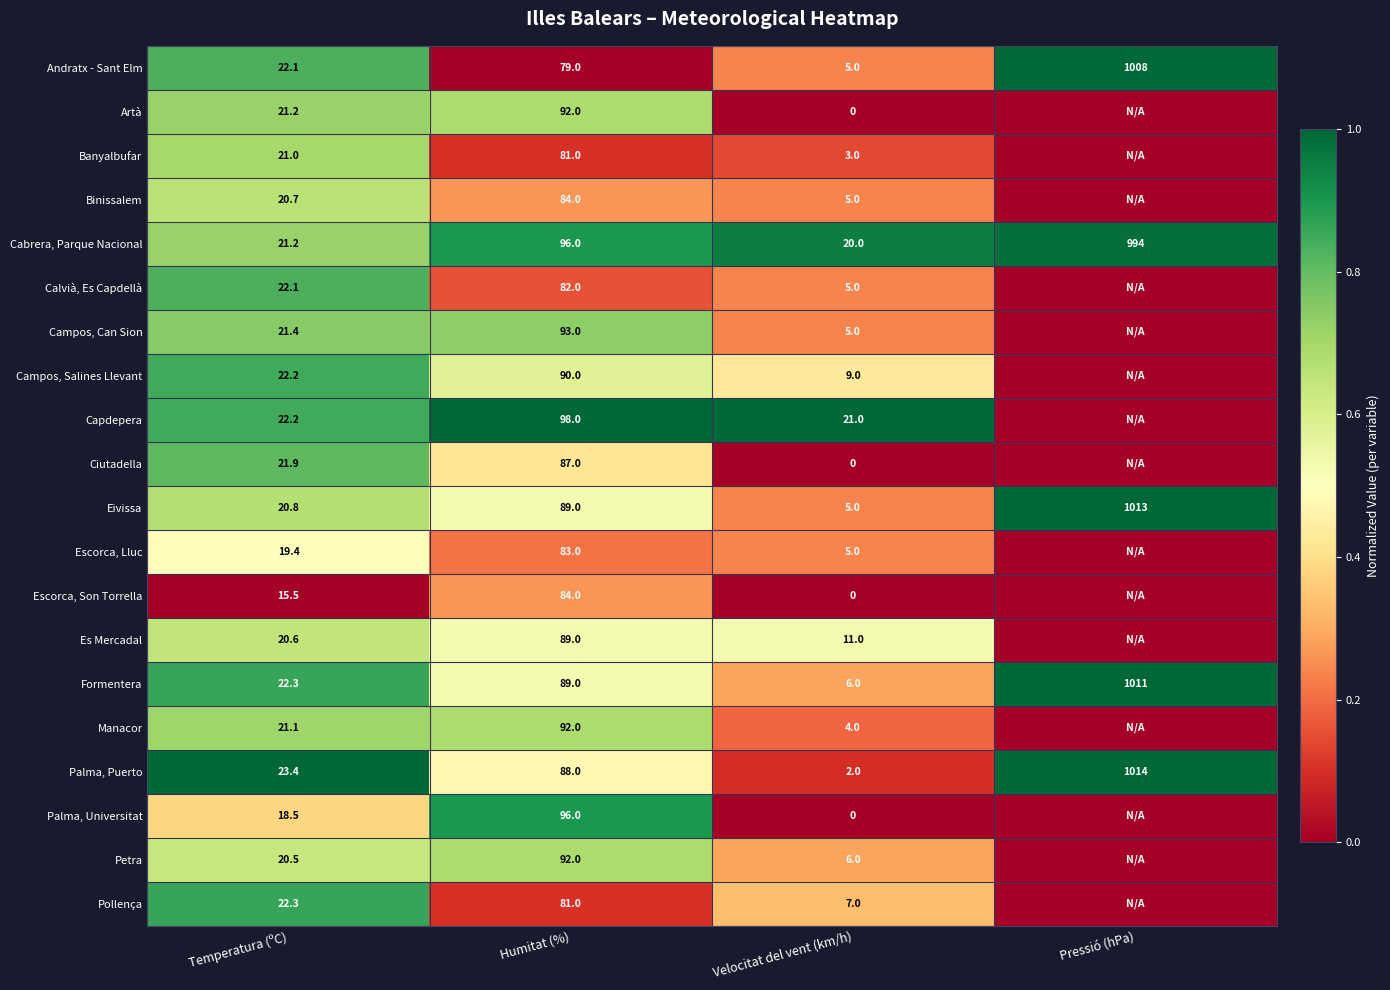

What is the sum of the Calvià, Es Capdellà values at Velocitat del vent (km/h) and Temperatura (ºC)?

27.1